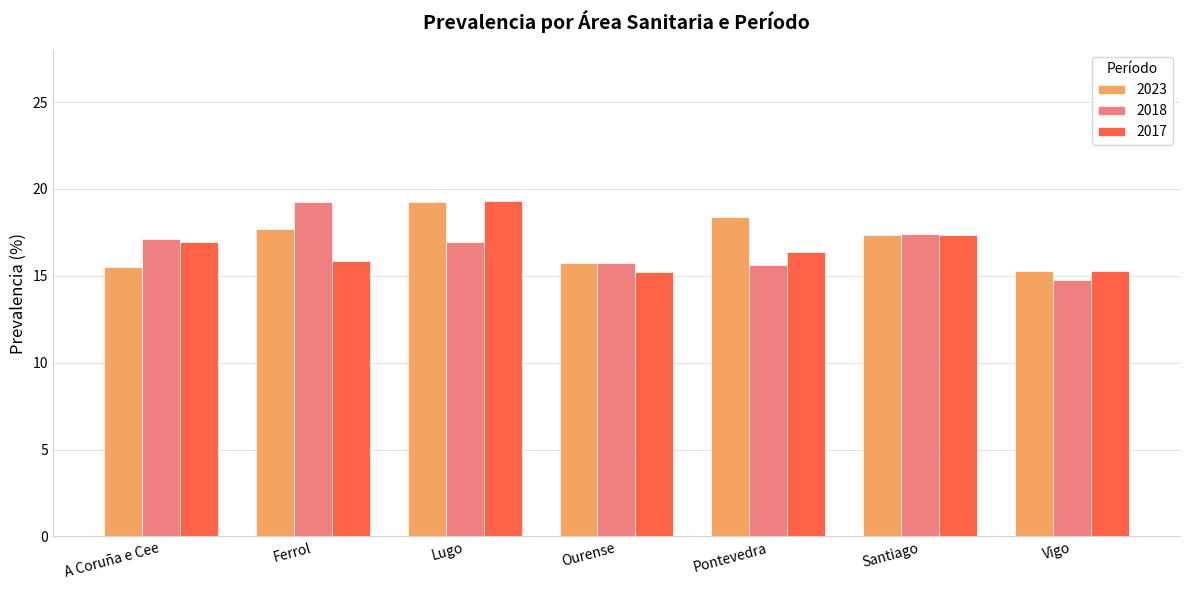

At which category is the sum across all series the highest?

Lugo